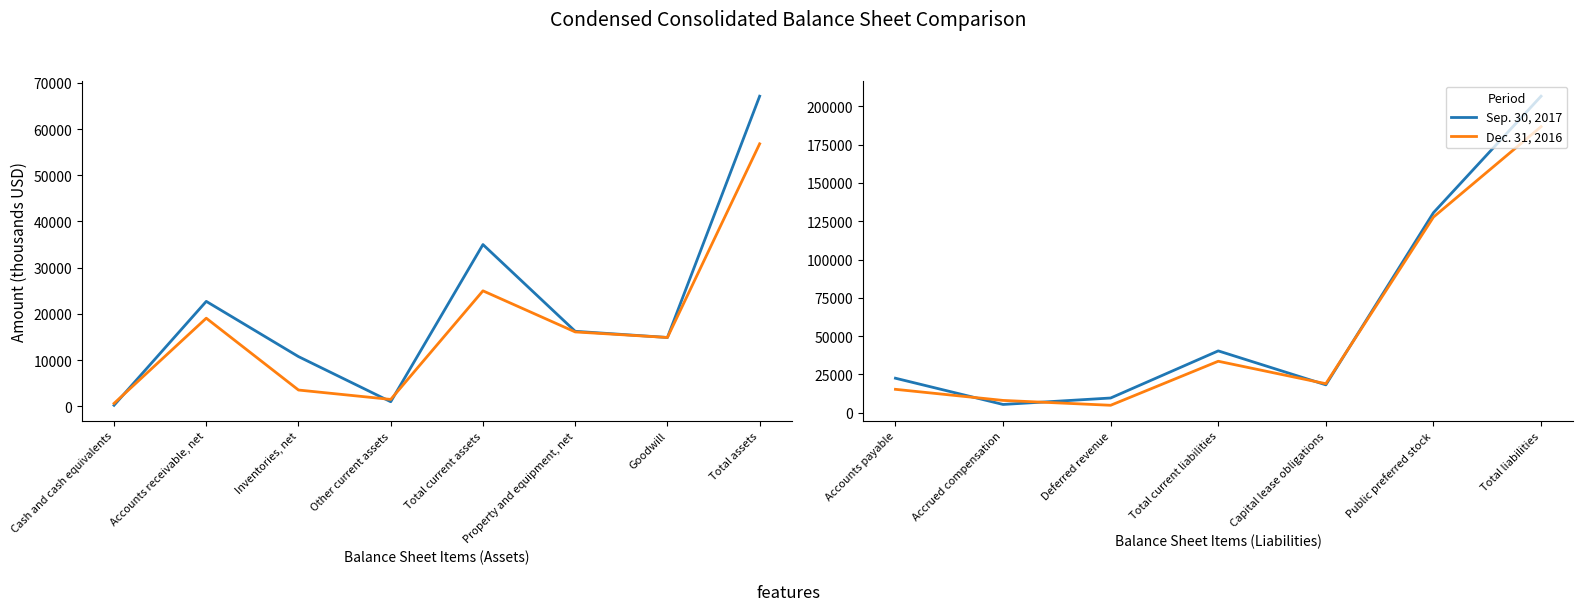

At Total liabilities, list the series in order from largest to smallest.

Sep. 30, 2017, Dec. 31, 2016